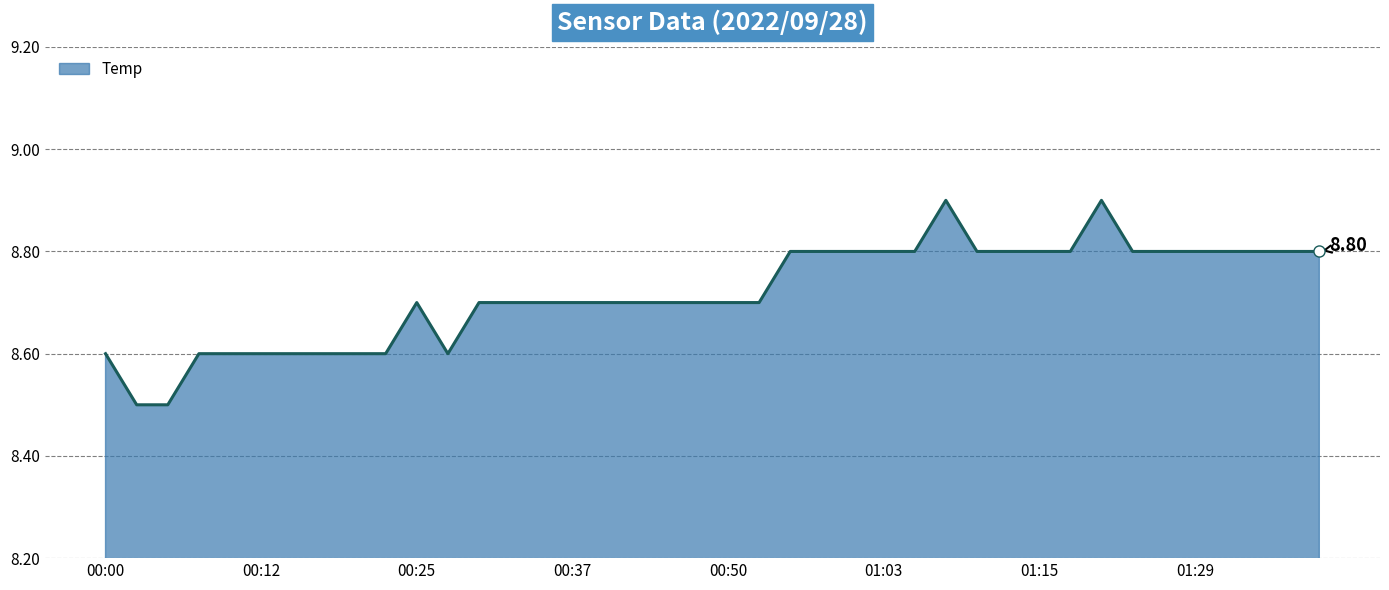

What is the difference between the maximum and minimum values?

0.4